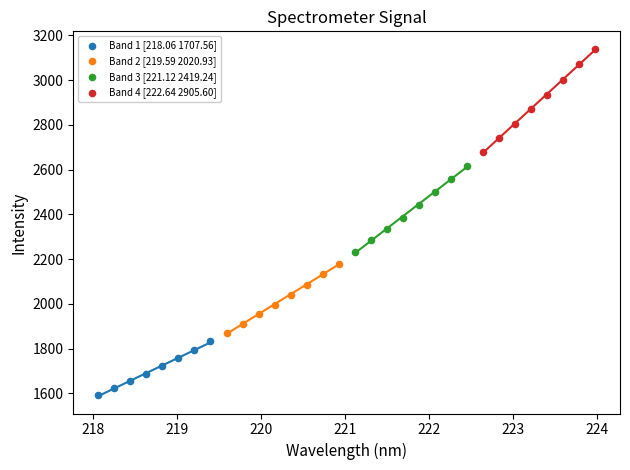

Which series has the widest spread of Y values?

Band 4 [222.64 2905.60]